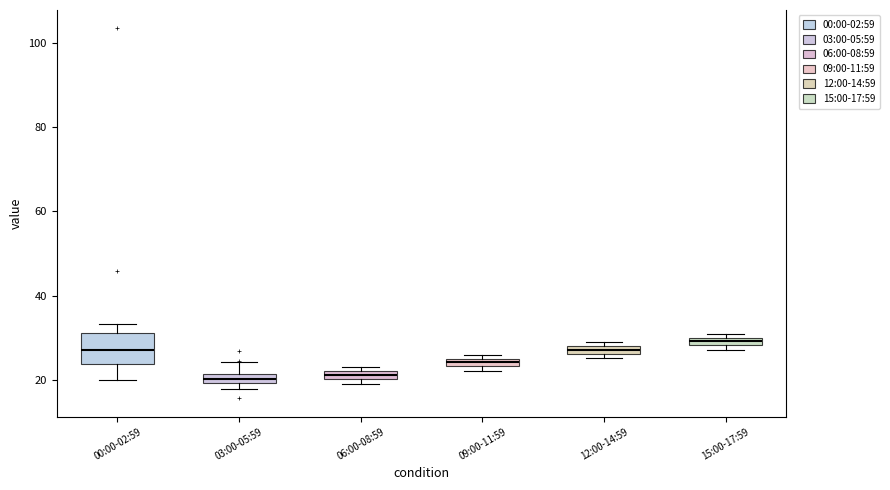

Where is the lower edge of the box for 09:00-11:59 on the y-axis? The values are not printed on the chart, so give them approximately, as read against the axis.

24